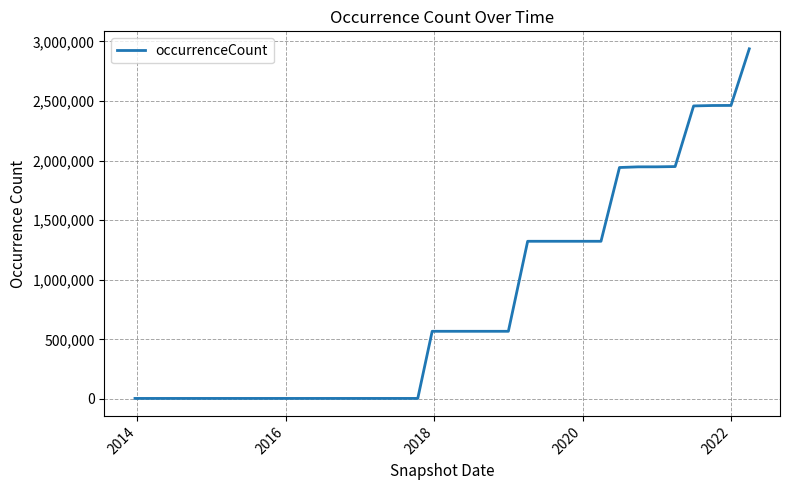

How many lines are shown in the chart?

1